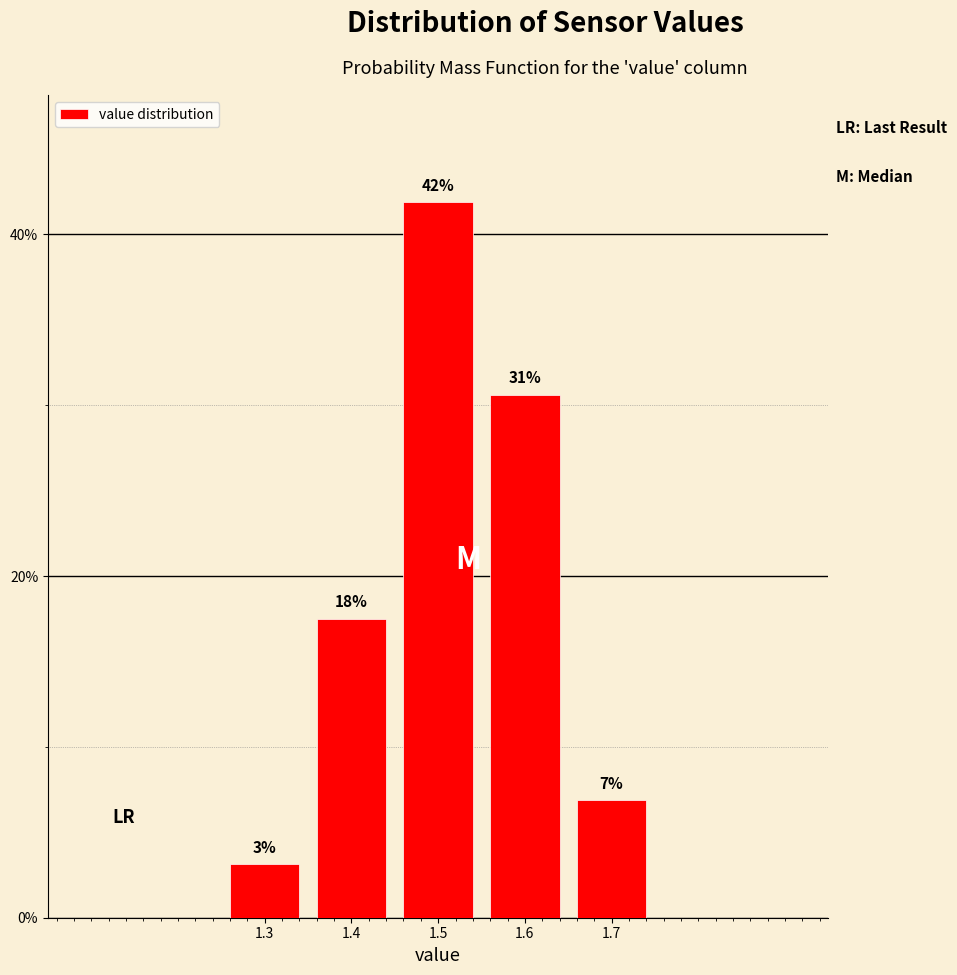

How many bars are there in total?

5